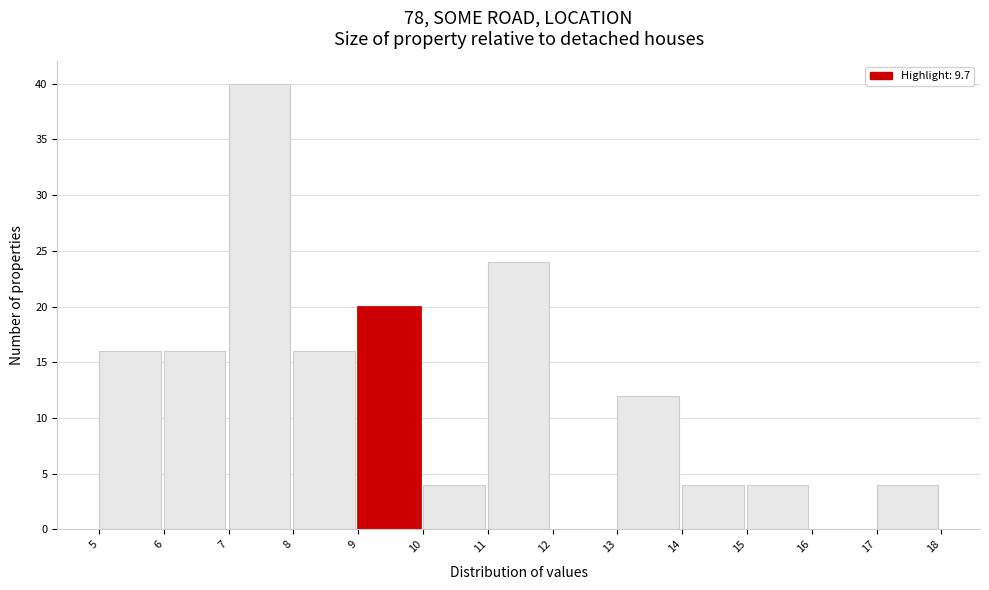

Reading left to right, list every bar in this chart as the range it spans on the x-axis followed by its height. The values are not printed on the chart, so give them approximately, as read against the axis.

5 to 6: 16
6 to 7: 16
7 to 8: 40
8 to 9: 16
9 to 10: 20
10 to 11: 4
11 to 12: 24
12 to 13: 0
13 to 14: 12
14 to 15: 4
15 to 16: 4
16 to 17: 0
17 to 18: 4